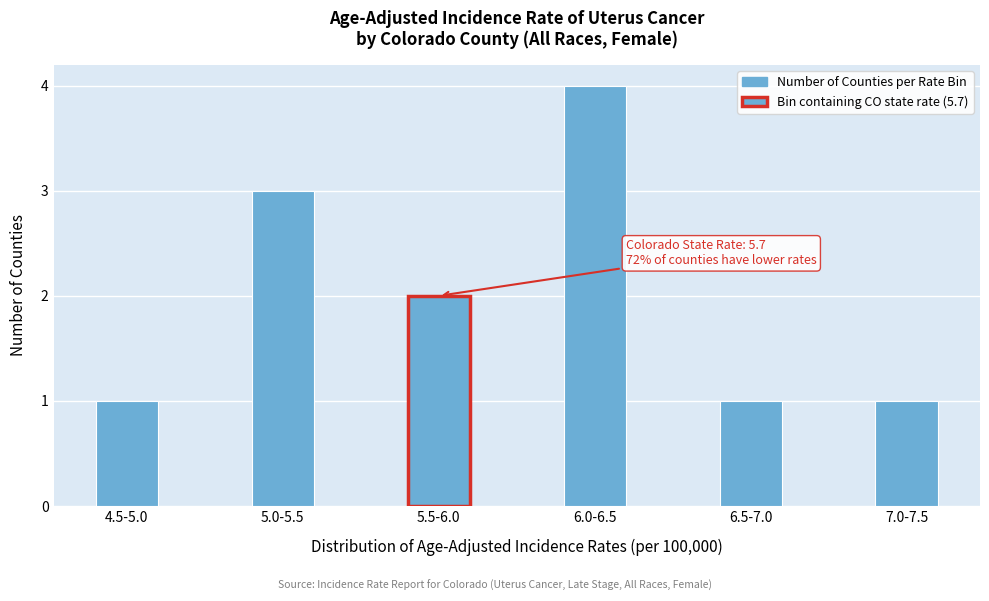

Reading left to right, extract all data points from this chart.

4.5-5.0=1	5.0-5.5=3	5.5-6.0=2	6.0-6.5=4	6.5-7.0=1	7.0-7.5=1